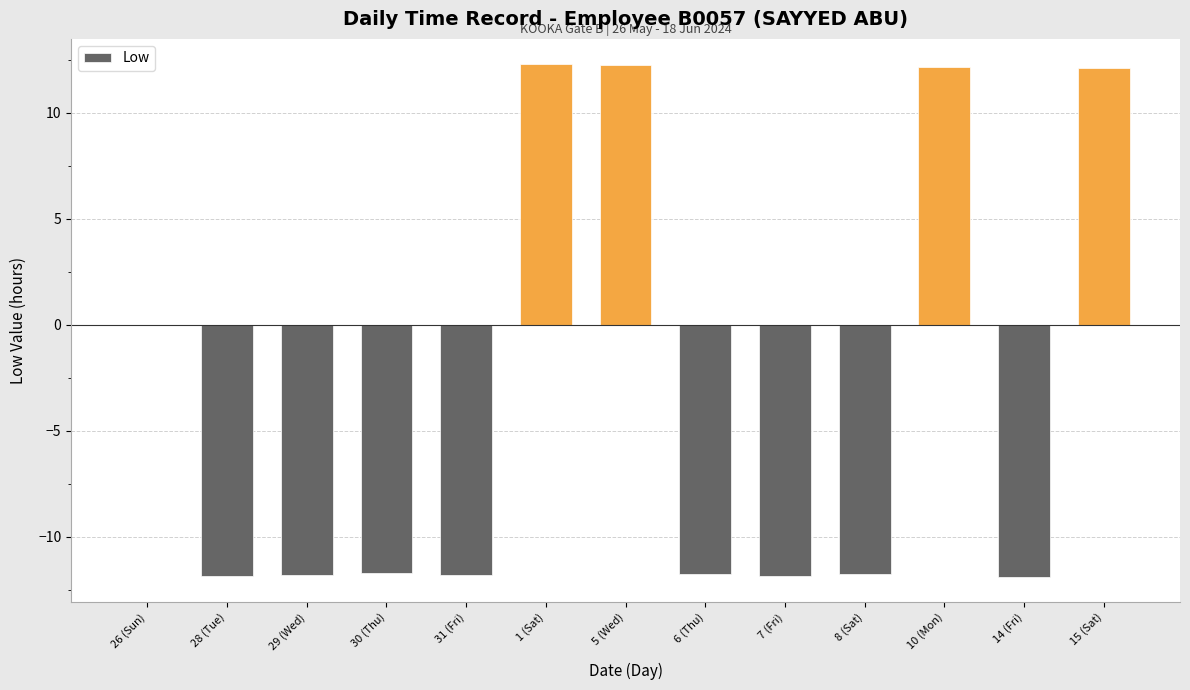

Where does the data first go above -11?

26 (Sun)